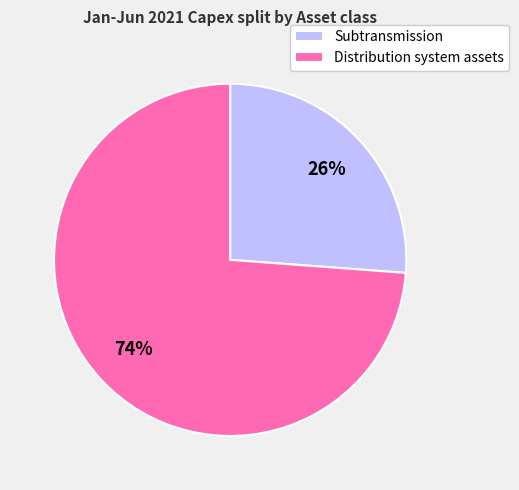

Which has a higher value, Subtransmission or Distribution system assets?

Distribution system assets